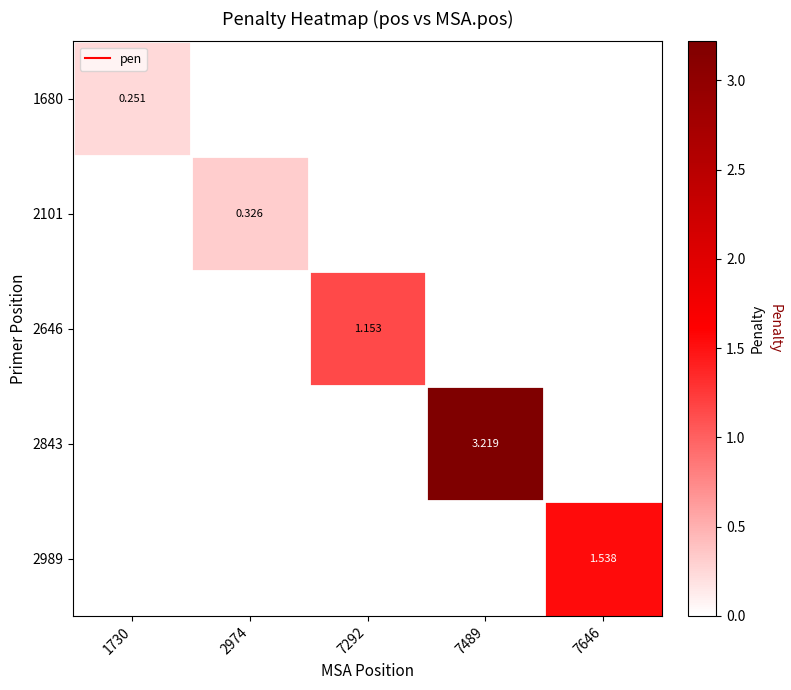

How many distinct data groups are displayed?

5